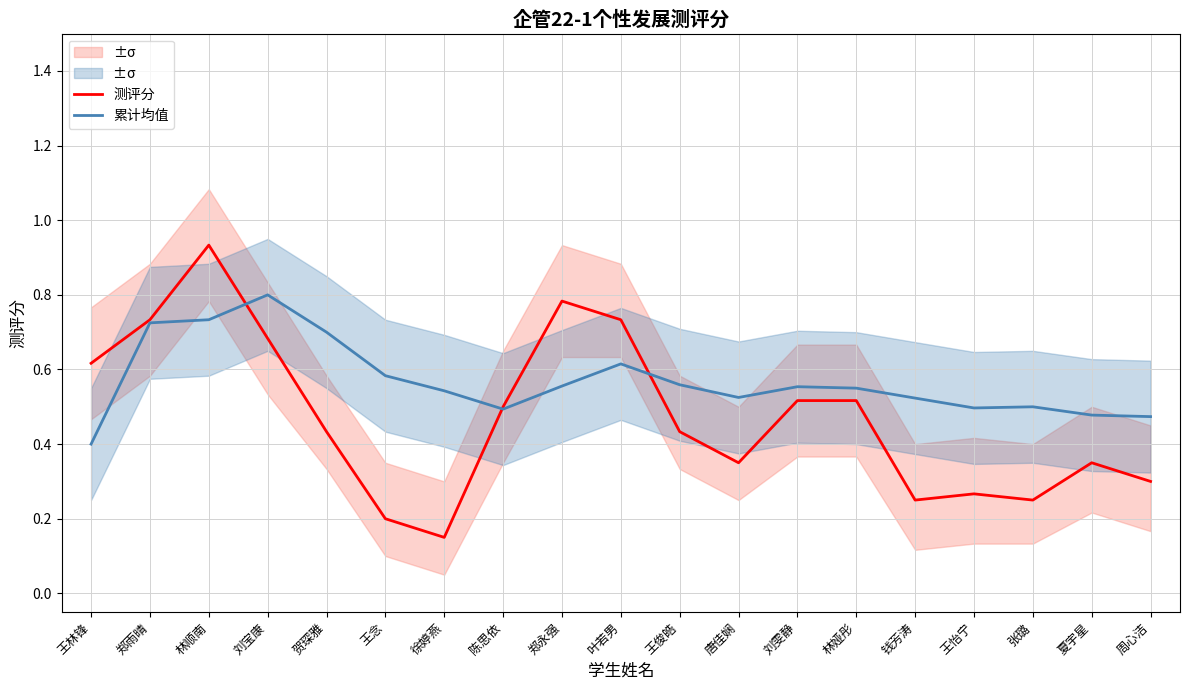

List the series in order of their overall mean, lowest first.

测评分, 累计均值